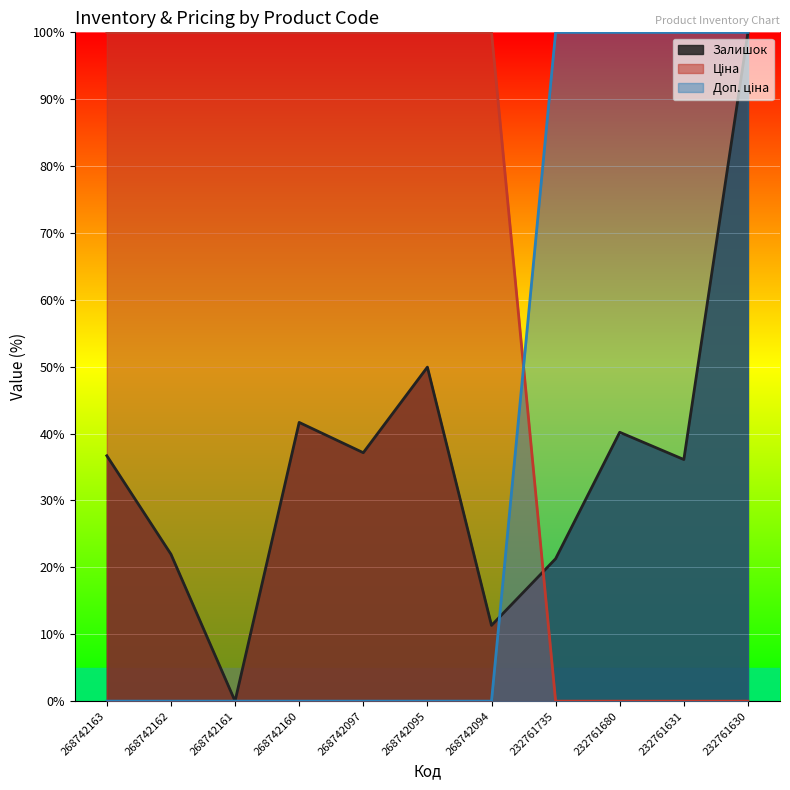

Rank the series by their maximum value, from highest to lowest.

Залишок, Ціна, Доп. ціна